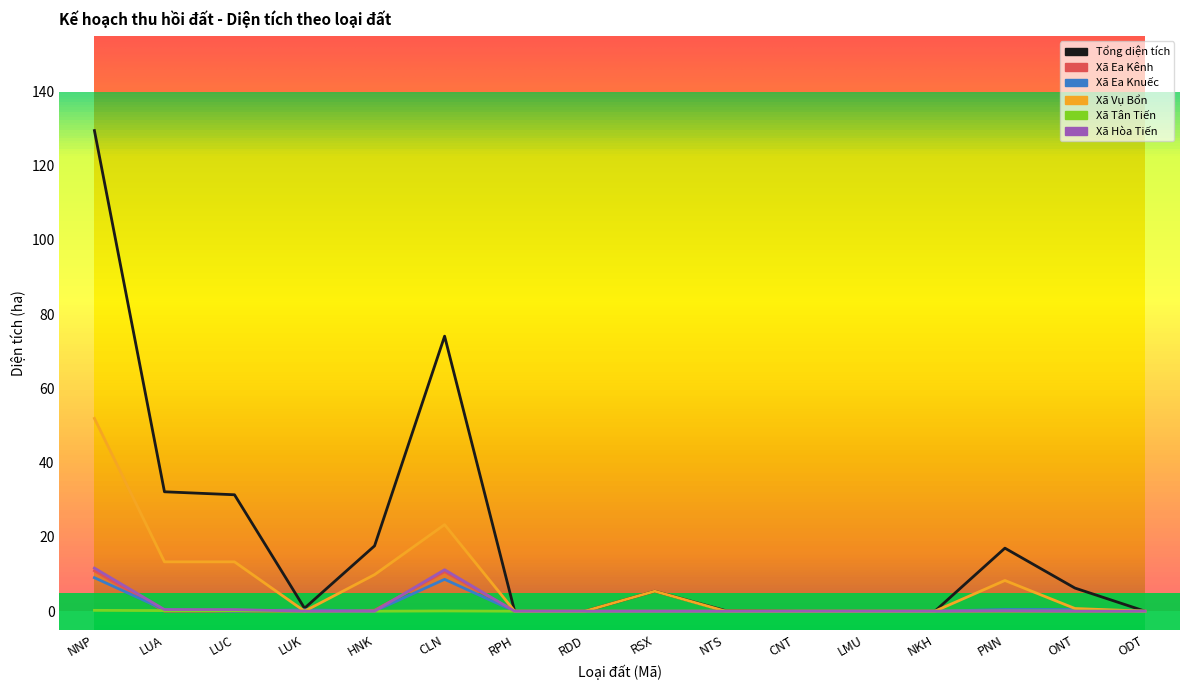

Is this an area chart (filled region under the line)?

No